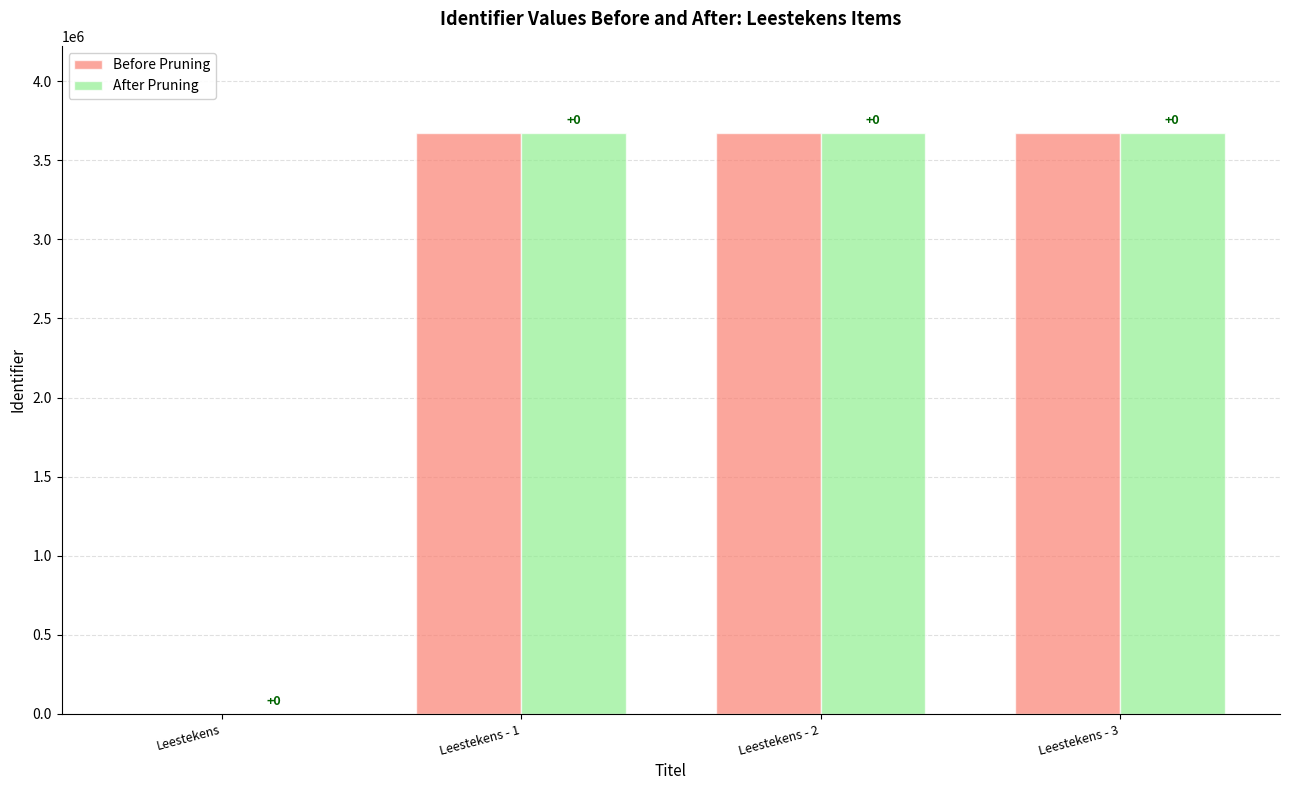

Where is Before Pruning nearest to the value 1836424?

Leestekens - 1